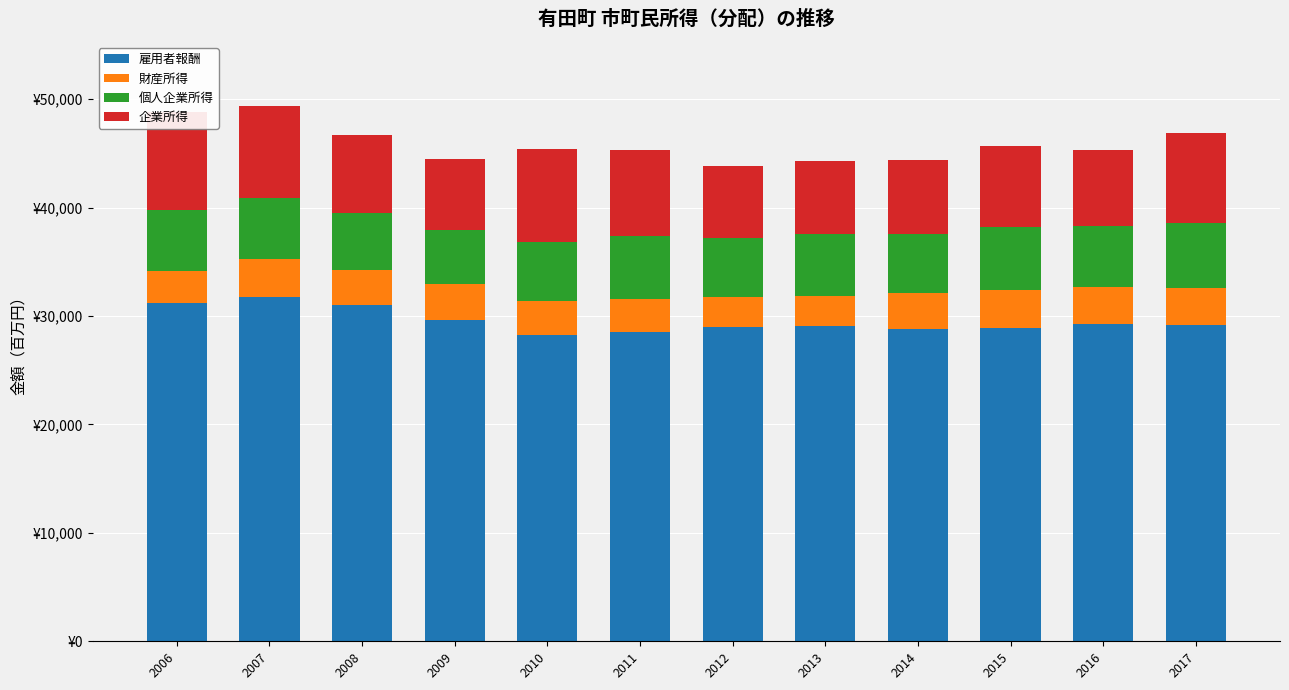

Reading left to right, extract all data points from this chart.

雇用者報酬: 2006=31157.5	2007=31779.1	2008=30985.5	2009=29674.0	2010=28260.3	2011=28519.0	2012=29011.2	2013=29066.6	2014=28838.8	2015=28891.4	2016=29283.2	2017=29160.4
財産所得: 2006=3037.9	2007=3468.4	2008=3256.6	2009=3234.0	2010=3086.7	2011=3049.6	2012=2740.3	2013=2768.7	2014=3247.5	2015=3468.9	2016=3379.1	2017=3404.4
個人企業所得: 2006=5550.0	2007=5612.5	2008=5290.9	2009=5049.7	2010=5520.2	2011=5778.8	2012=5412.0	2013=5692.3	2014=5438.7	2015=5836.2	2016=5670.7	2017=5974.8
企業所得: 2006=9049.4	2007=8499.8	2008=7189.3	2009=6506.4	2010=8506.3	2011=7966.0	2012=6658.2	2013=6793.4	2014=6855.3	2015=7491.7	2016=7000.5	2017=8344.3